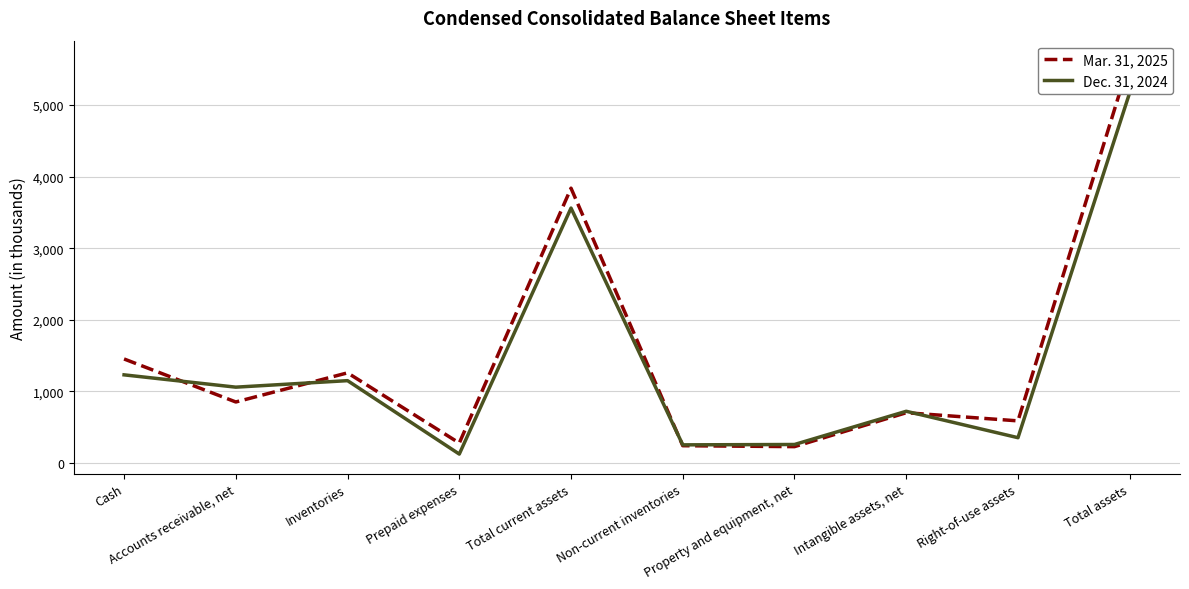

How many data points in Mar. 31, 2025 are less than 851?

5